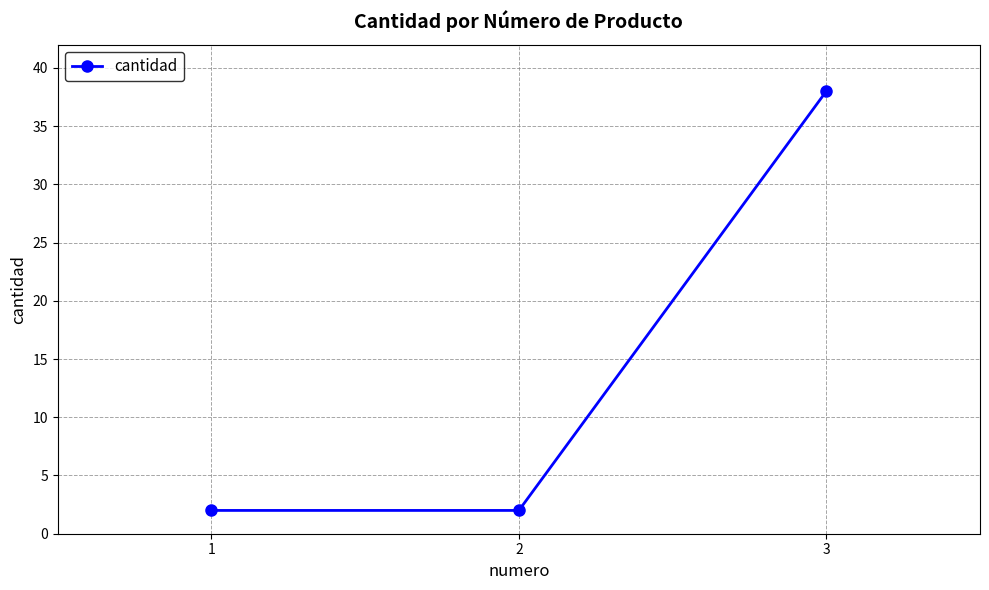

What is the value of the 2nd point from the left?

2